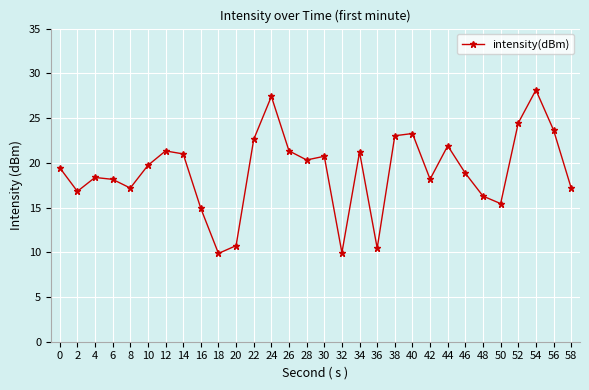

Is it true that the value at 14 is 21.0?

True